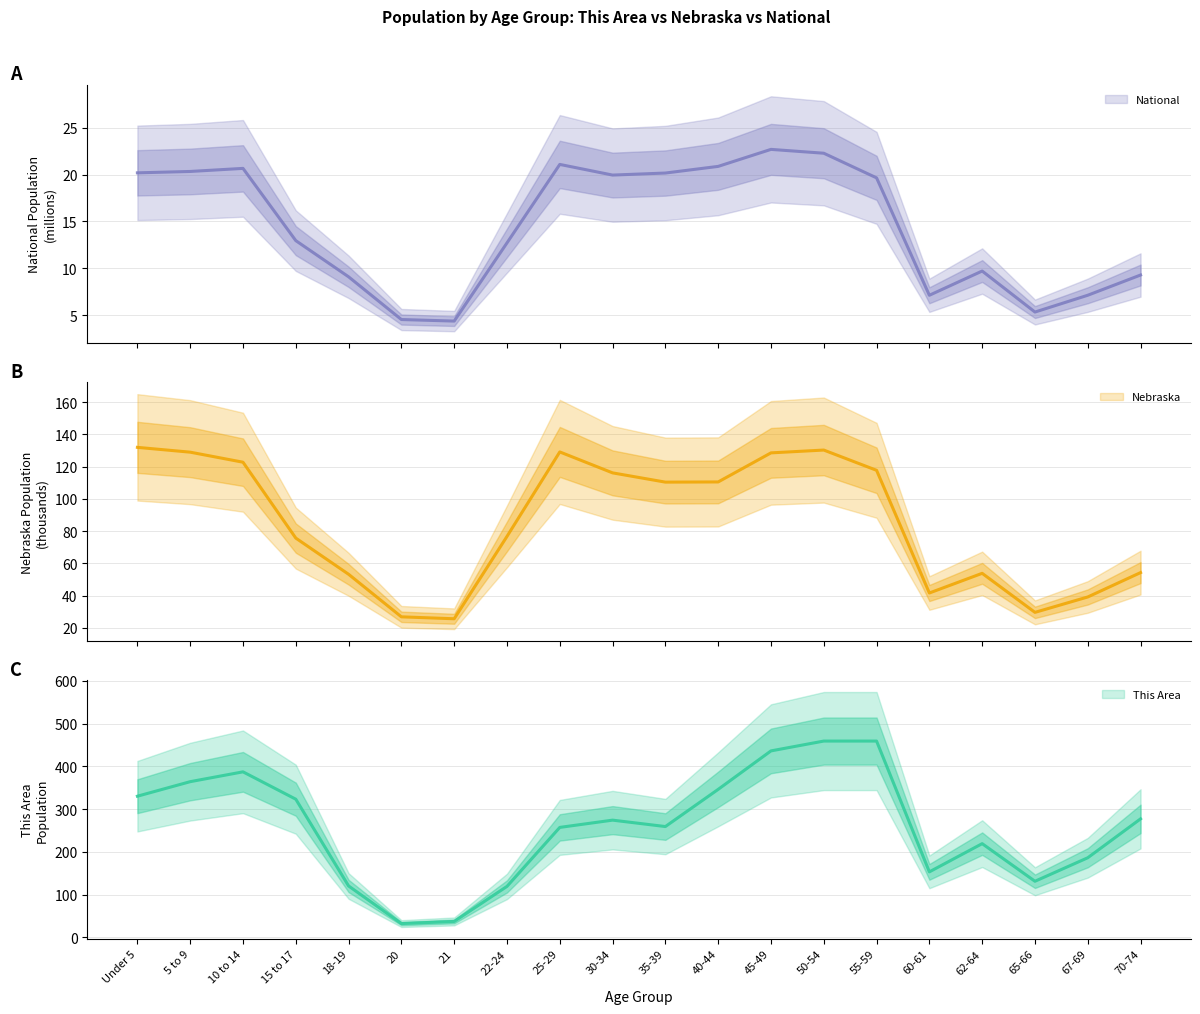

Which category has the highest value in the Nebraska series?

Under 5